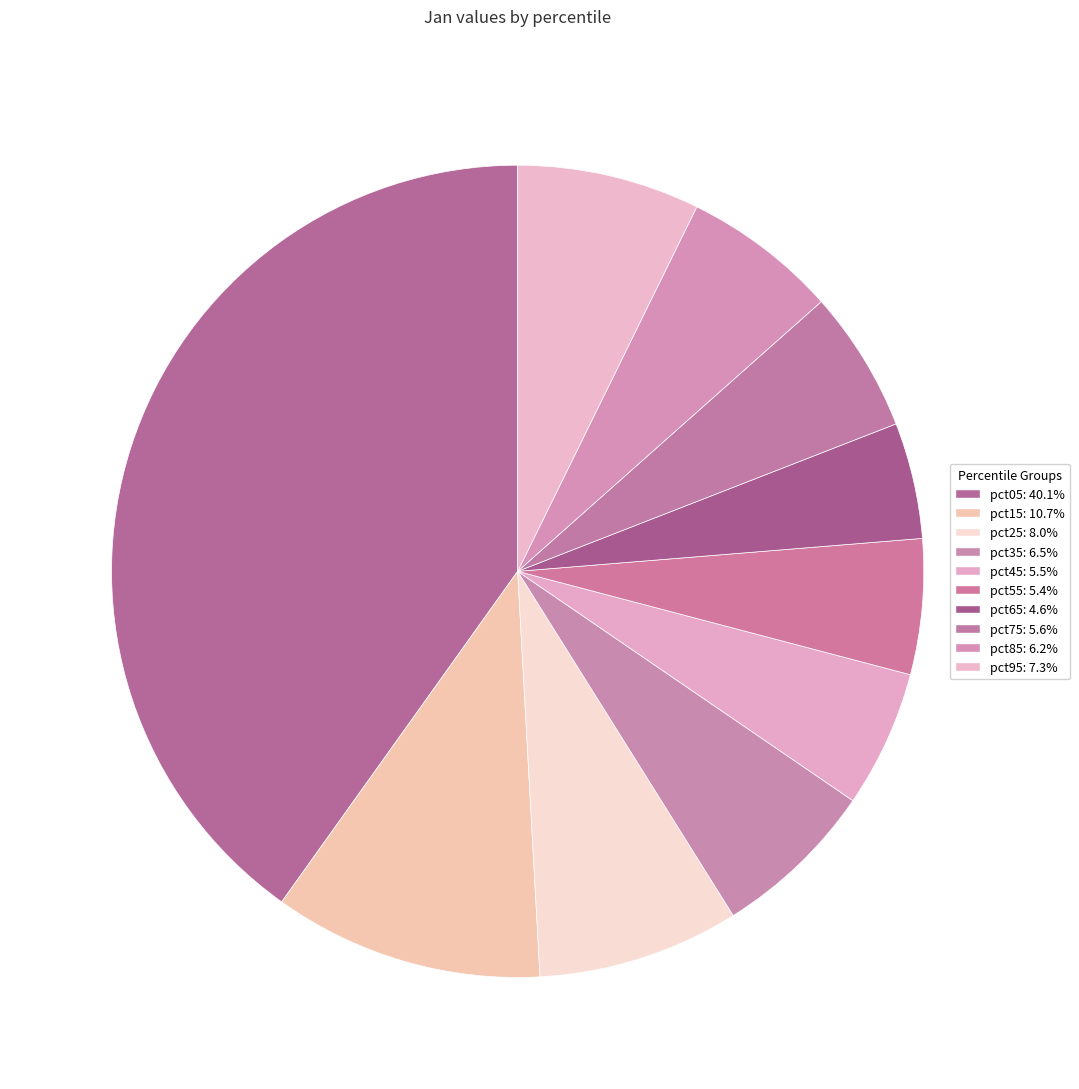

How many slices are in this pie chart?

10